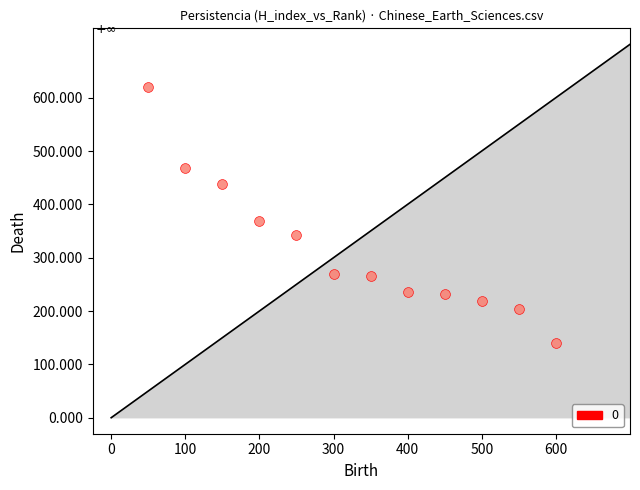

What Y value in the scatter plot is closest to 380?

368